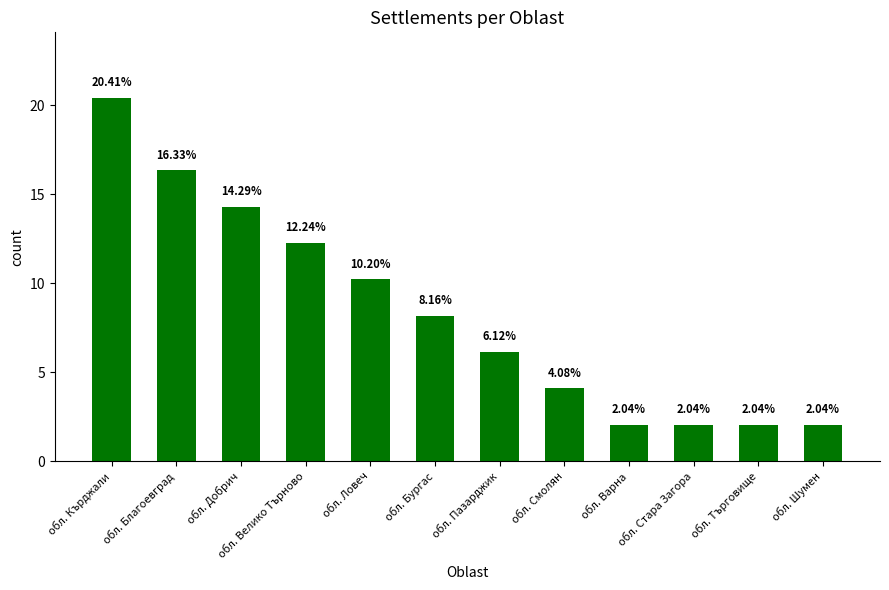

Approximately how many times larger is the value at обл. Шумен compared to обл. Смолян?

0.5